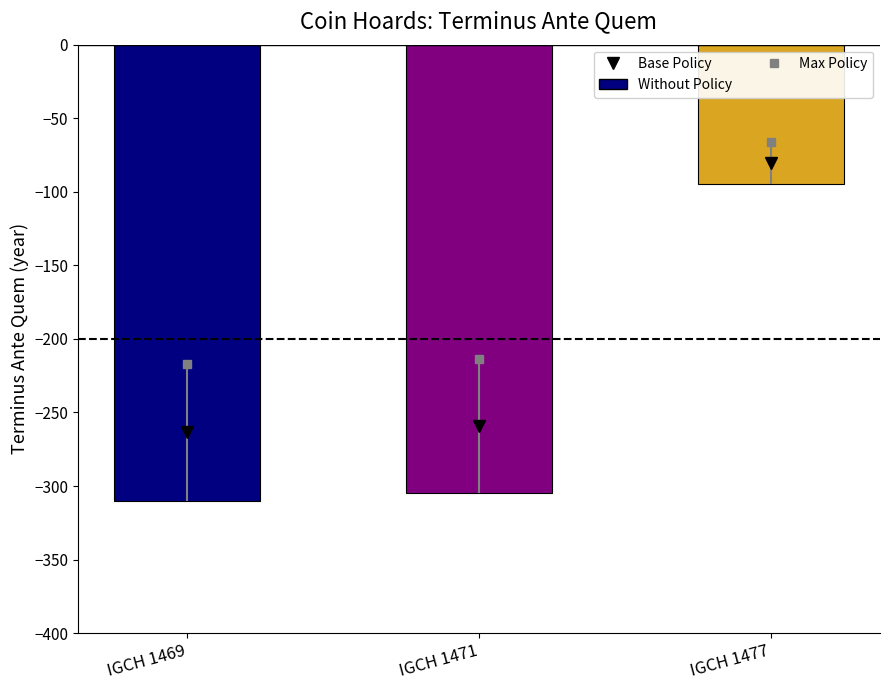

Which label corresponds to the largest value in the chart?

IGCH 1477